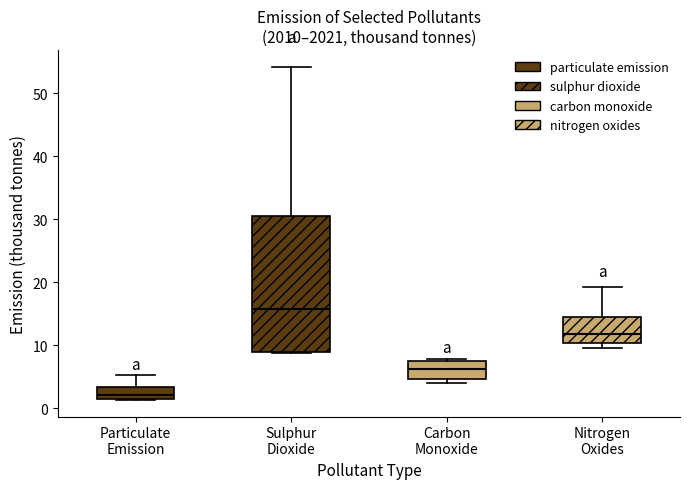

Comparing the boxes themselves (not the whiskers), which one is the tallest?

Sulphur Dioxide